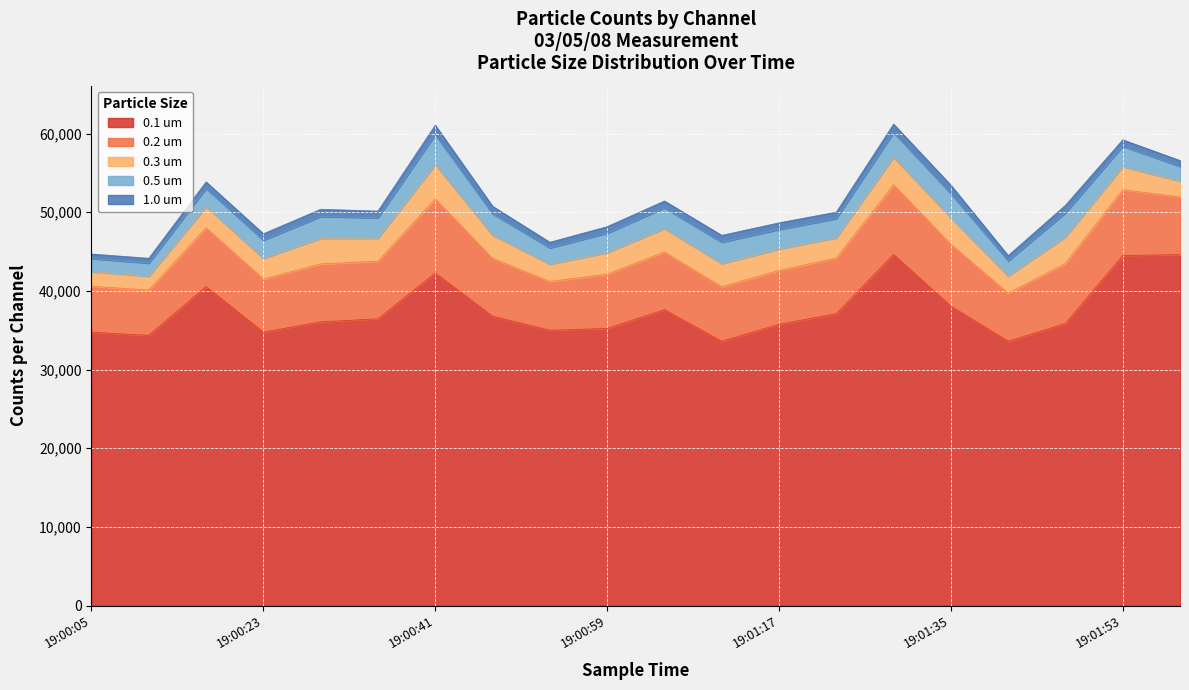

In 0.3 um, how many points are higher than both neighbors (excluding endpoints)?

6